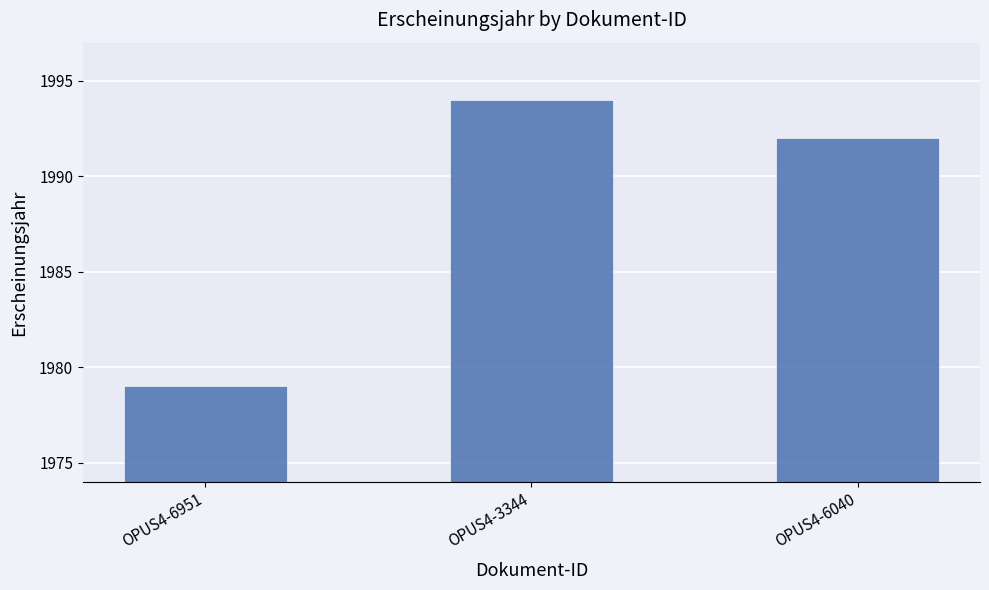

The value at OPUS4-6040 is 712. True or false?

False